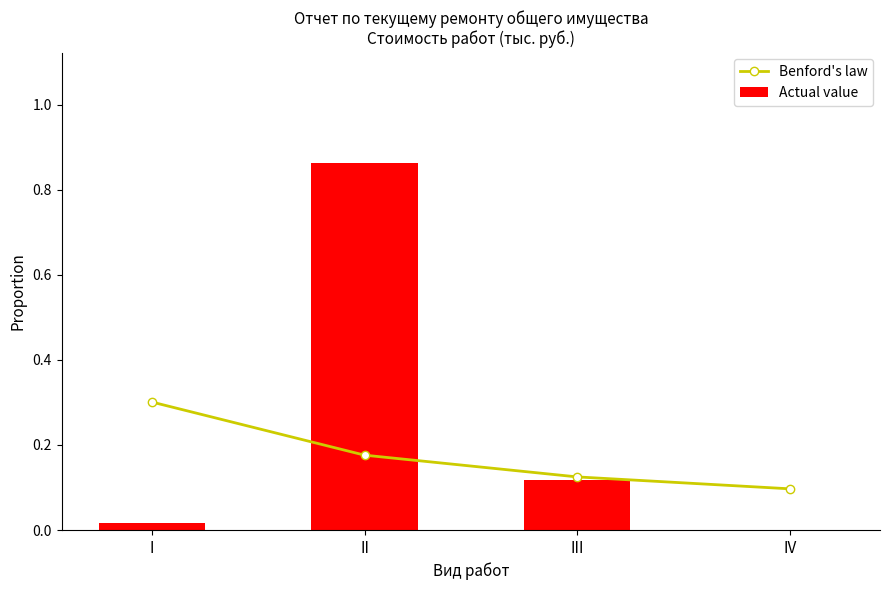

Reading left to right, list all the values displayed in this chart.

Benford's law: I=0.3	II=0.2	III=0.1	IV=0.1
Actual value: I=0.0	II=0.9	III=0.1	IV=0.0